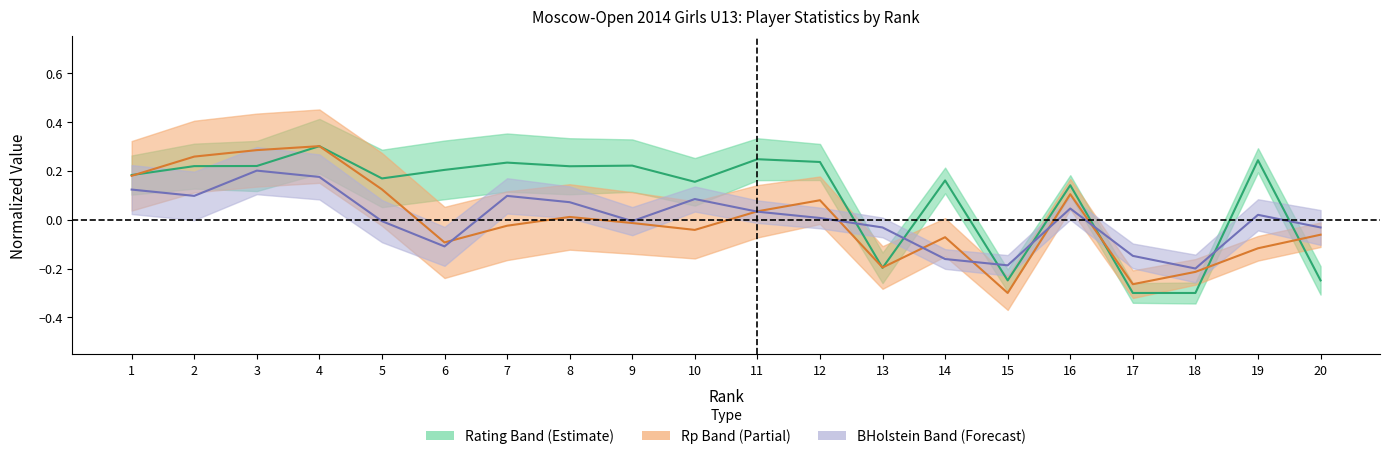

What are all the series names shown in the legend?

Rating, Rp, BHolstein